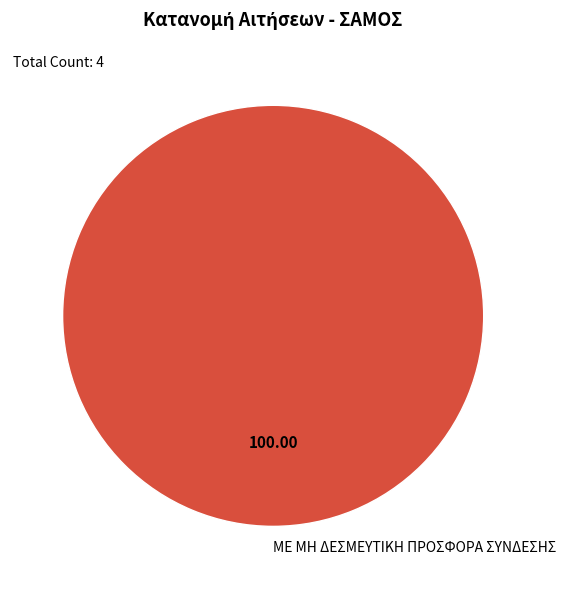

Is there any slice that represents more than half of the pie?

Yes